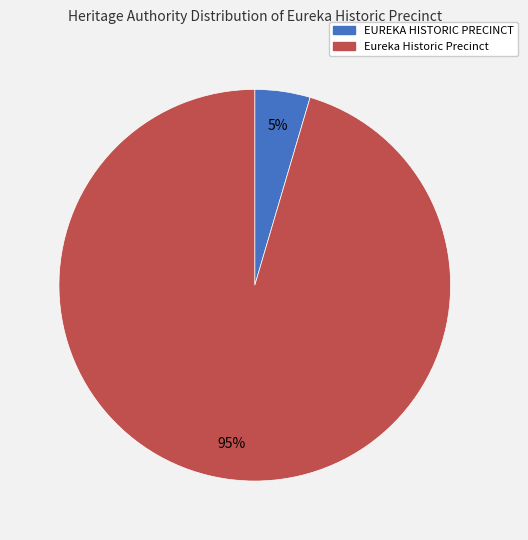

Which has a higher value, Eureka Historic Precinct or EUREKA HISTORIC PRECINCT?

Eureka Historic Precinct